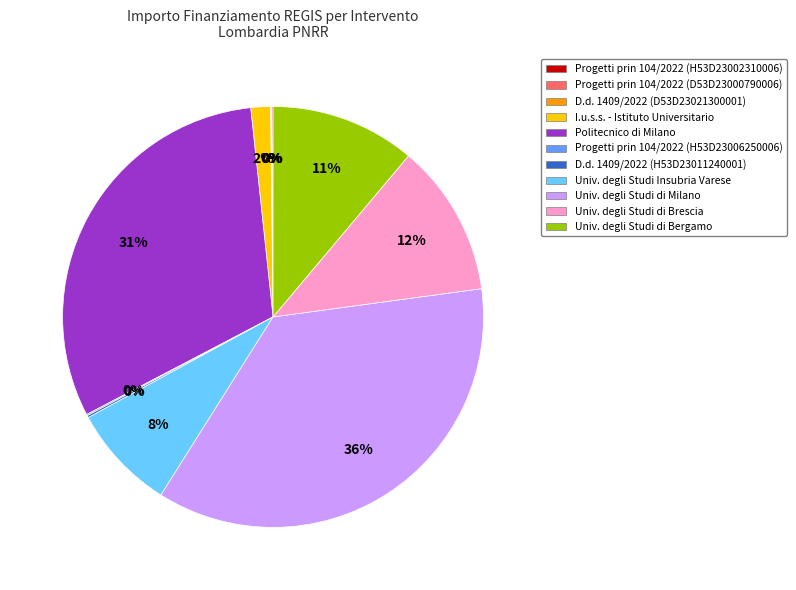

Is it true that Univ. degli Studi Insubria Varese is 8% of the pie?

True